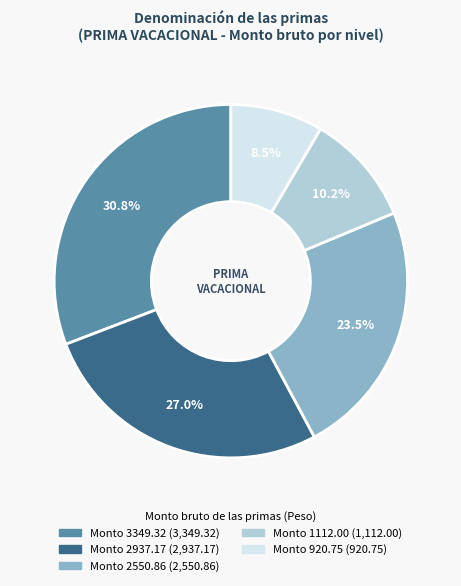

How many segments does this pie chart have?

5